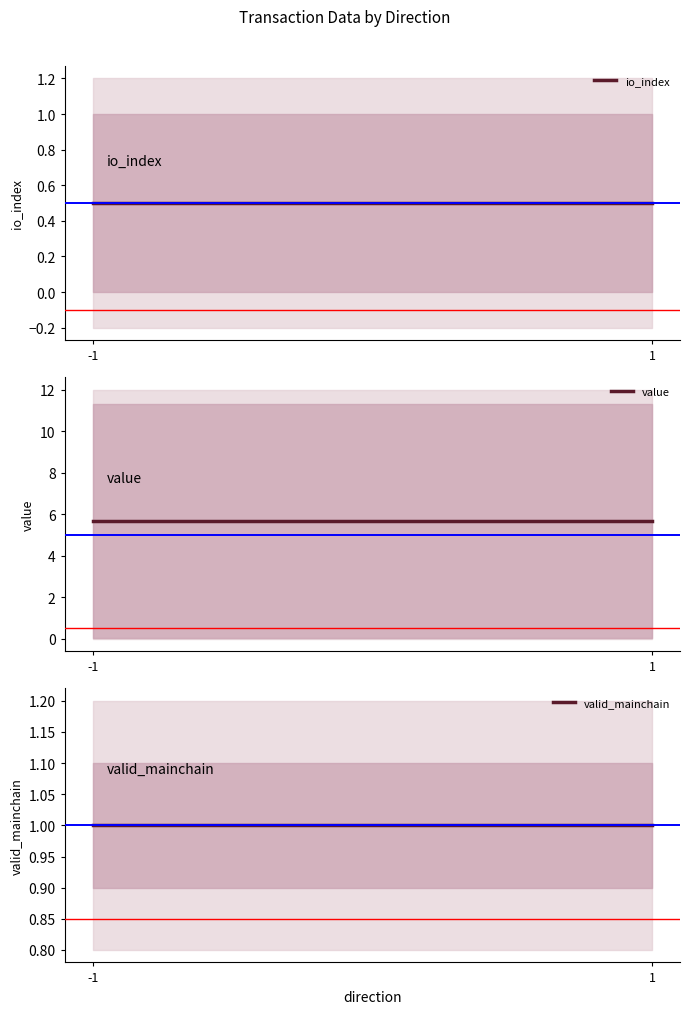

Rank the series by their maximum value, from highest to lowest.

value, valid_mainchain, io_index